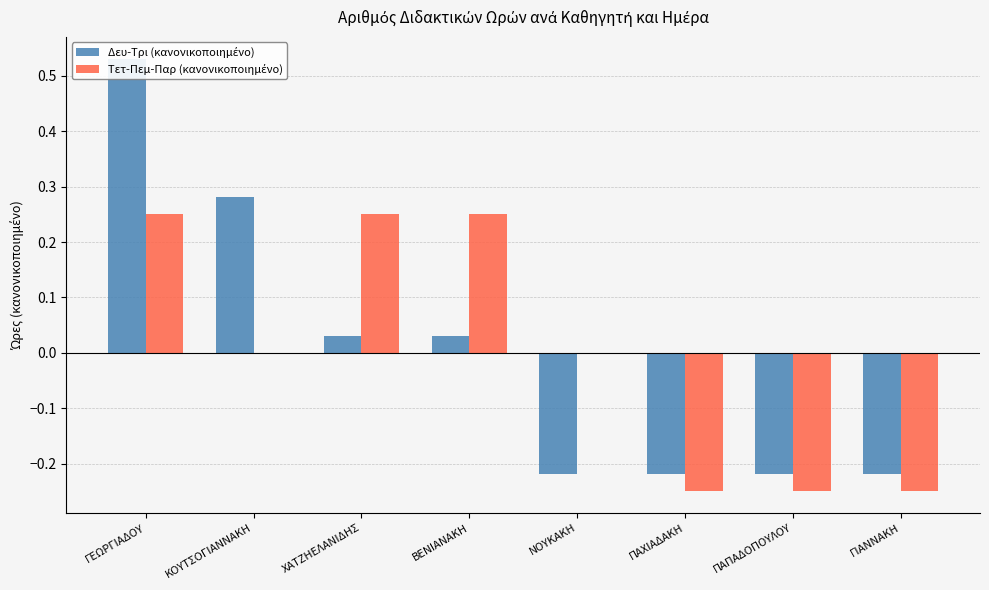

What is the difference between the second highest and minimum values in the Τετ-Πεμ-Παρ (κανονικοποιημένο) series?

0.5